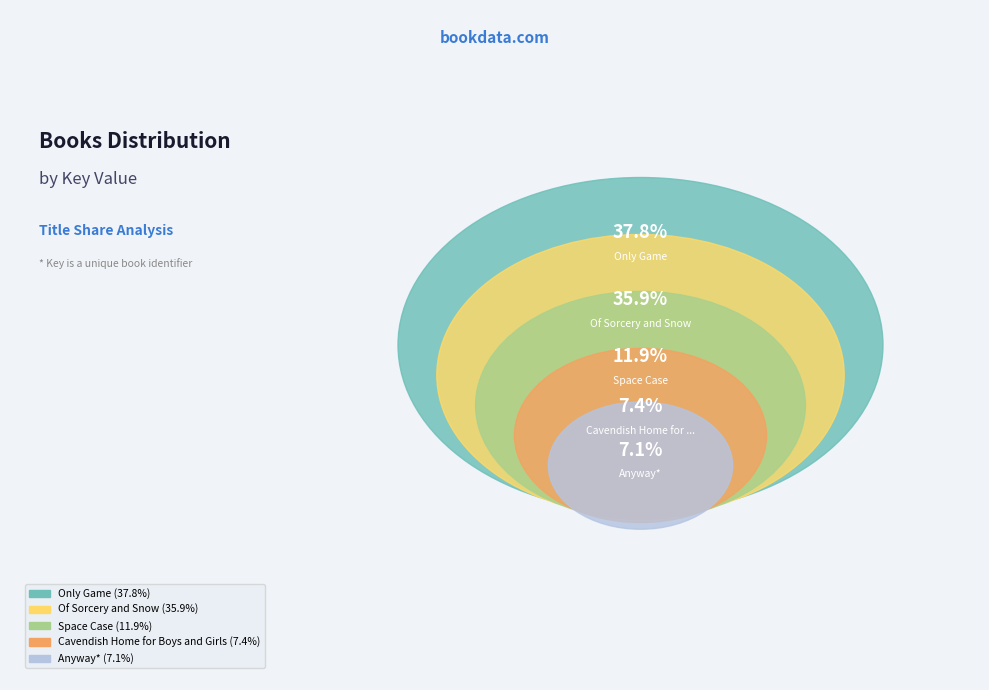

To the nearest percent, what portion does Cavendish Home for Boys and Girls represent?

7%